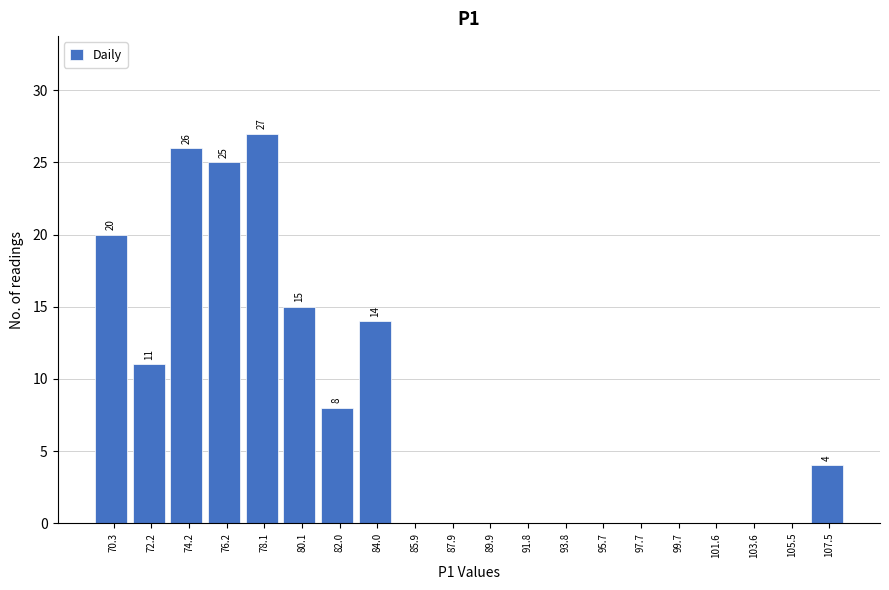

Over which range of the x-axis is the bar tallest?

77.2 to 79.0